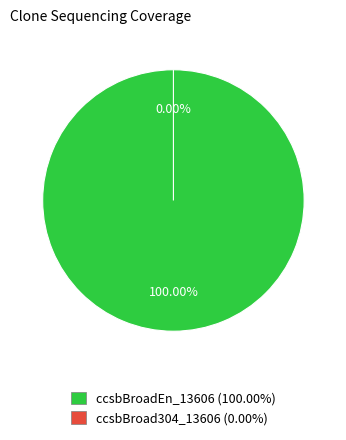

Rank the categories by value from lowest to highest.

ccsbBroad304_13606, ccsbBroadEn_13606